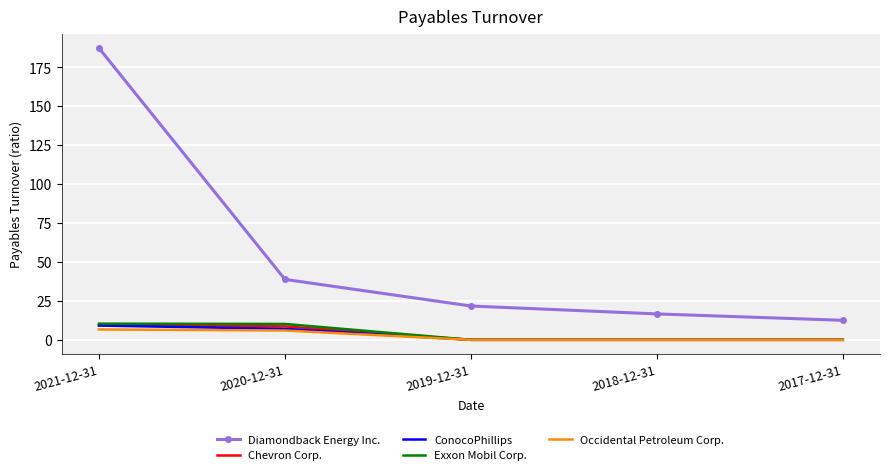

What is the greatest value displayed?

187.4